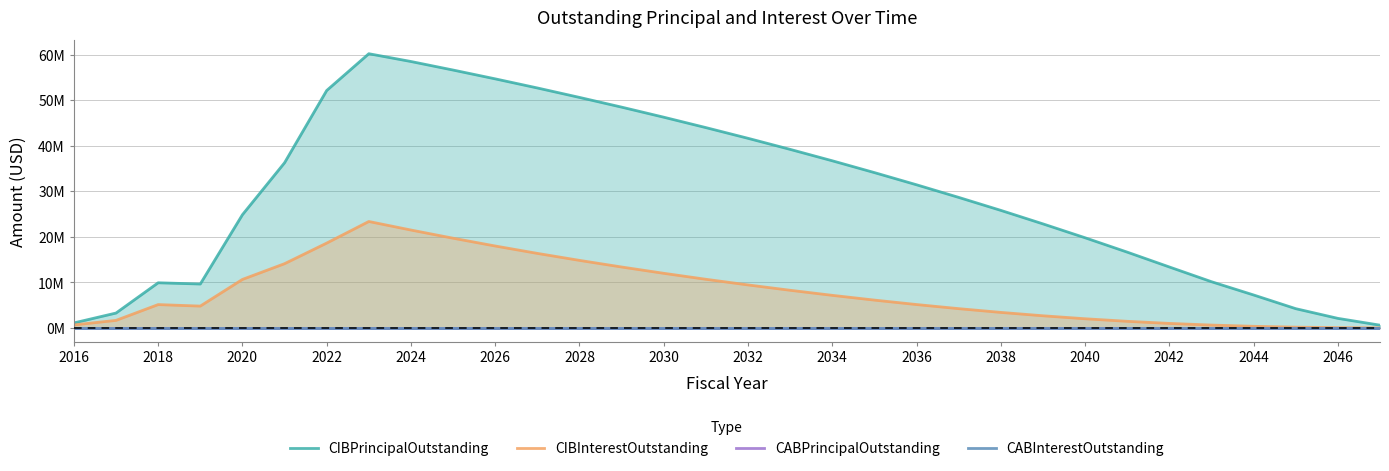

How many data points in CIBPrincipalOutstanding are less than 31?

16